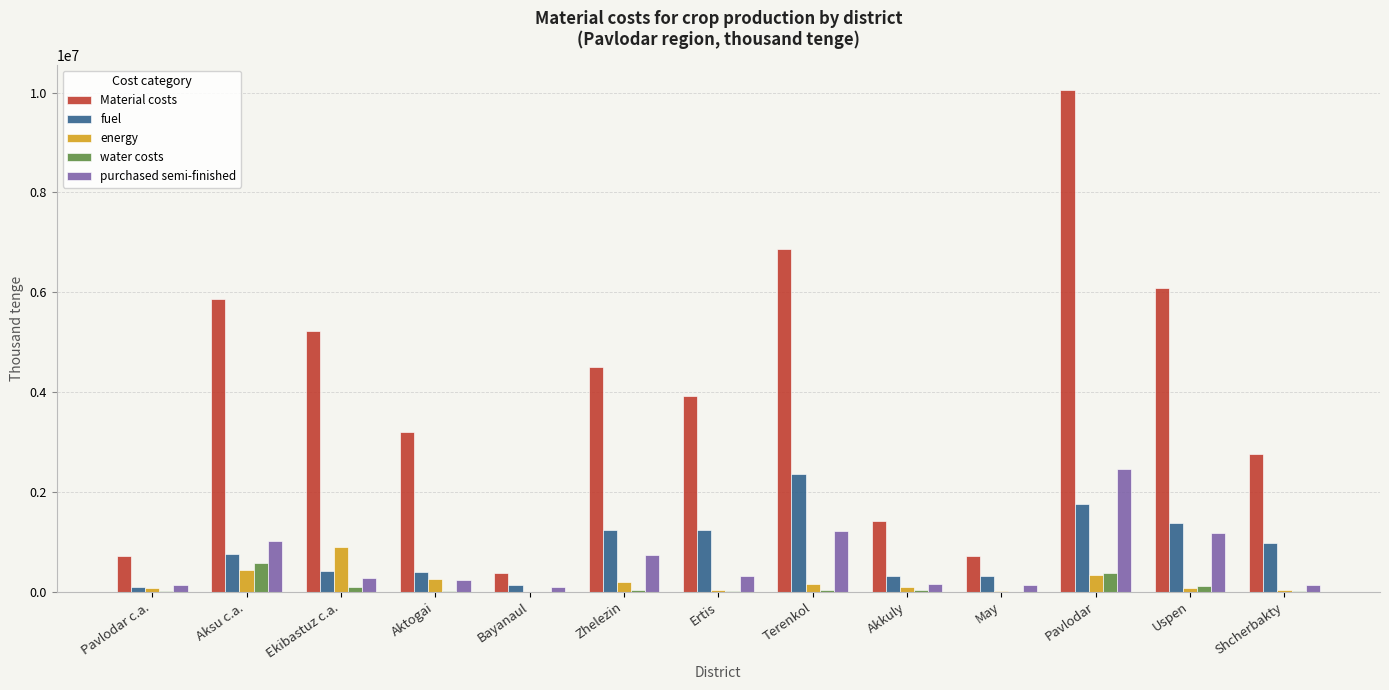

At which label is energy closest to 449450?

Aksu c.a.